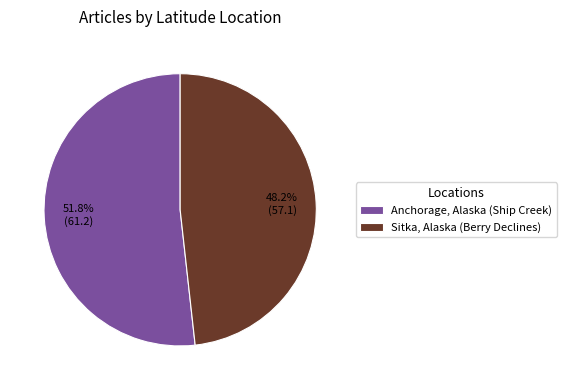

How many segments does this pie chart have?

2